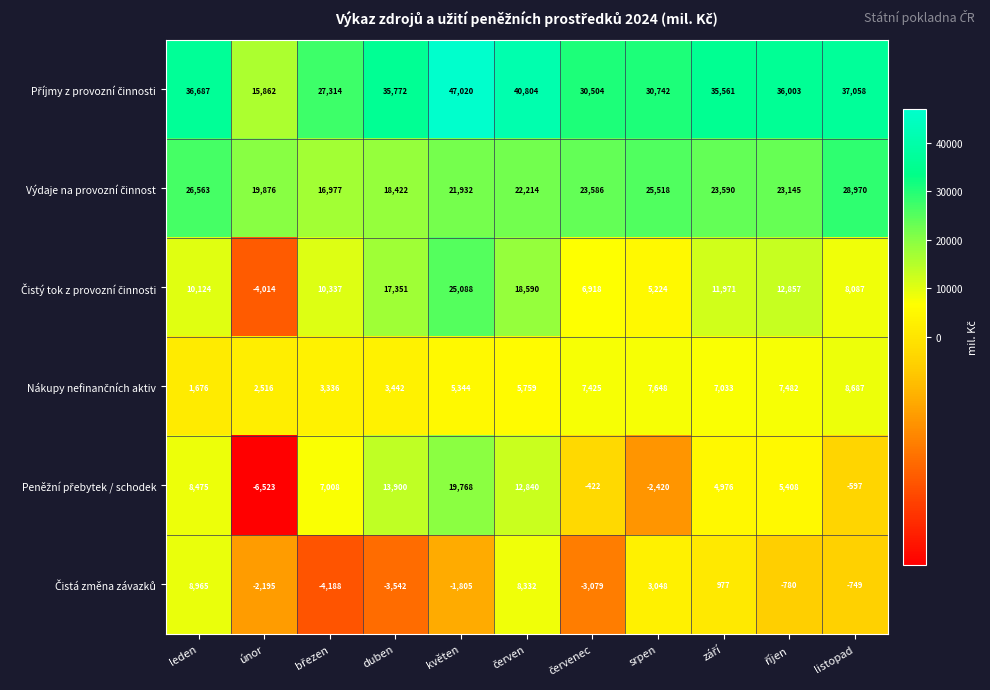

What is the spread (max minus min) of values at květen?

48825